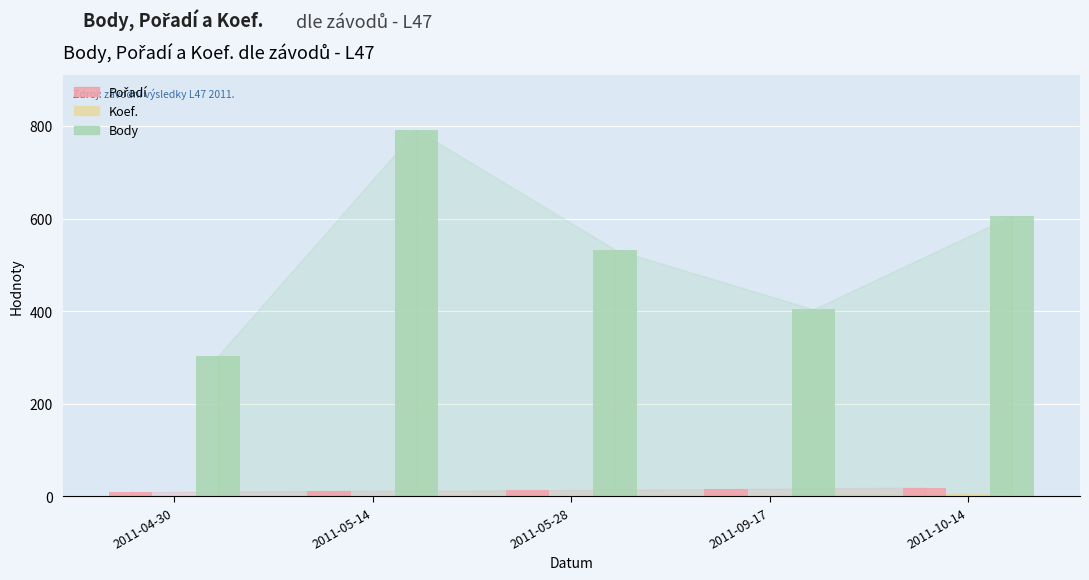

At how many categories does at least one series exceed 249?

5